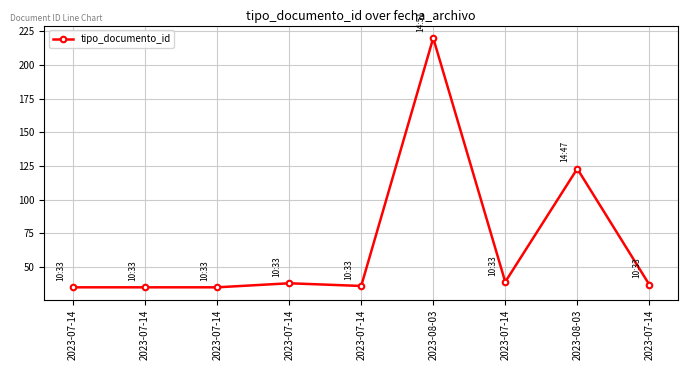

Count the number of data series in this chart.

1